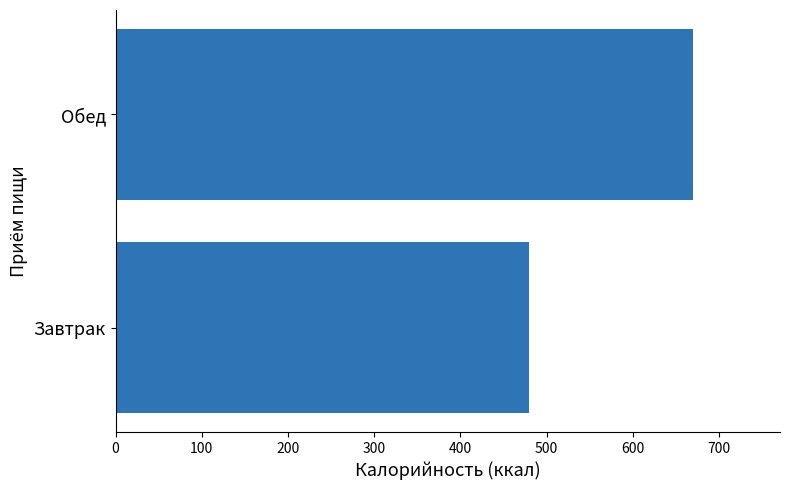

How many data points are less than 670?

1